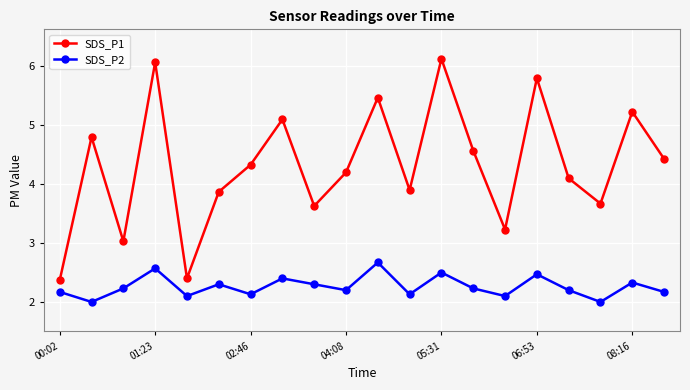

Which series has the largest total across all categories?

SDS_P1